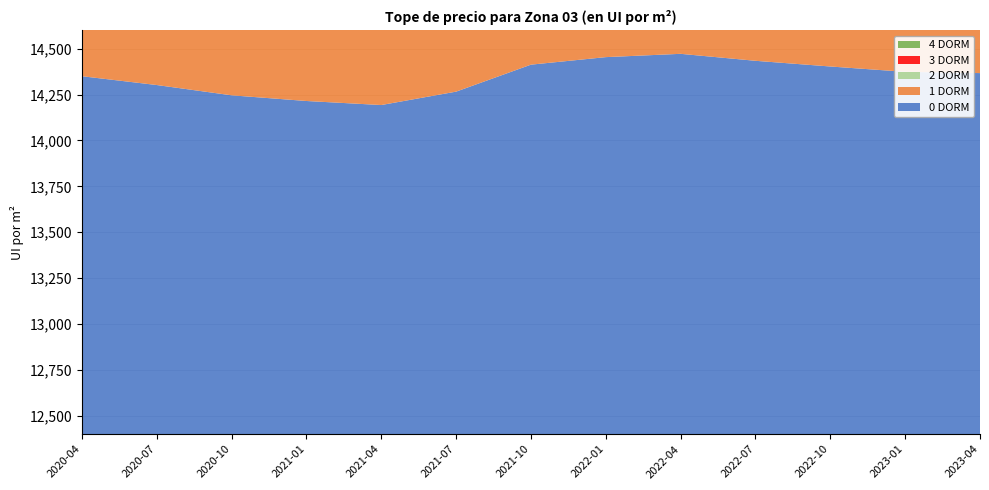

Reading left to right, extract all data points from this chart.

0 DORM: 2020-04=14350	2020-07=14302	2020-10=14246	2021-01=14215	2021-04=14193	2021-07=14266	2021-10=14413	2022-01=14454	2022-04=14472	2022-07=14434	2022-10=14403	2023-01=14374	2023-04=14367
1 DORM: 2020-04=14350	2020-07=14302	2020-10=14246	2021-01=14215	2021-04=14193	2021-07=14266	2021-10=14413	2022-01=14454	2022-04=14472	2022-07=14434	2022-10=14403	2023-01=14374	2023-04=14367
2 DORM: 2020-04=13830	2020-07=13784	2020-10=13730	2021-01=13699	2021-04=13679	2021-07=13749	2021-10=13891	2022-01=13930	2022-04=13948	2022-07=13911	2022-10=13881	2023-01=13853	2023-04=13847
3 DORM: 2020-04=13470	2020-07=13425	2020-10=13372	2021-01=13343	2021-04=13323	2021-07=13391	2021-10=13529	2022-01=13567	2022-04=13585	2022-07=13549	2022-10=13519	2023-01=13492	2023-04=13486
4 DORM: 2020-04=12730	2020-07=12688	2020-10=12638	2021-01=12610	2021-04=12591	2021-07=12655	2021-10=12786	2022-01=12822	2022-04=12838	2022-07=12804	2022-10=12777	2023-01=12751	2023-04=12745